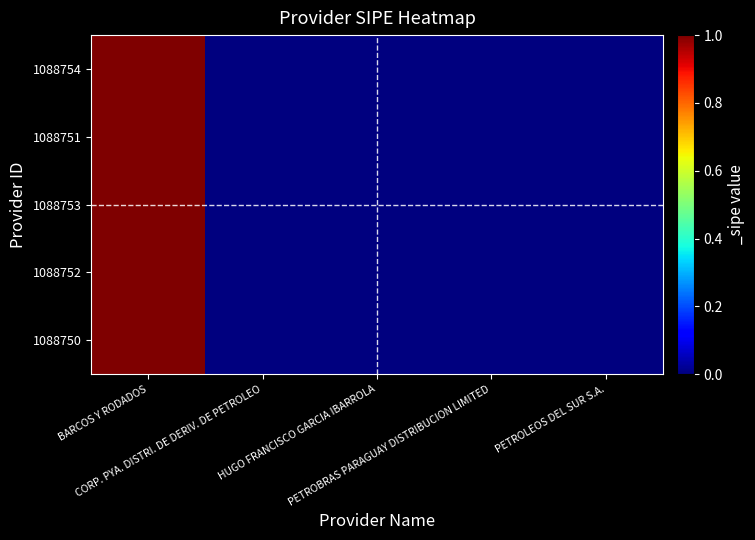

At which category is the sum across all series the highest?

BARCOS Y RODADOS